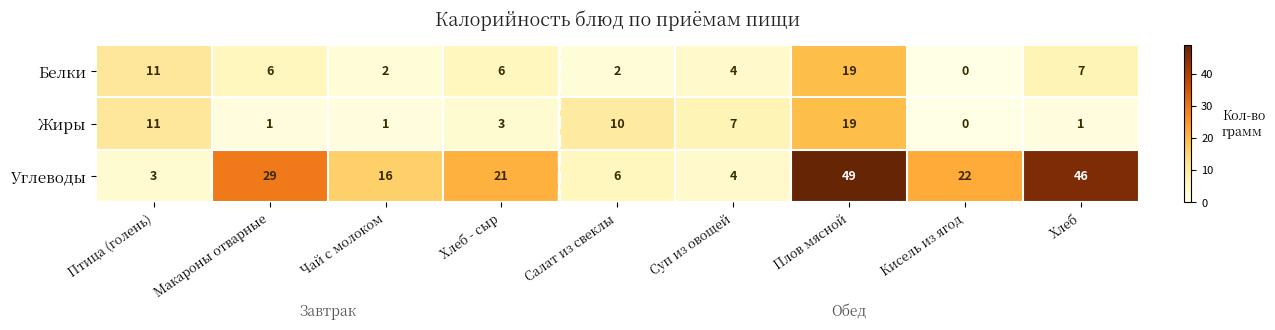

What is the total value across all series at Суп из овощей?

15